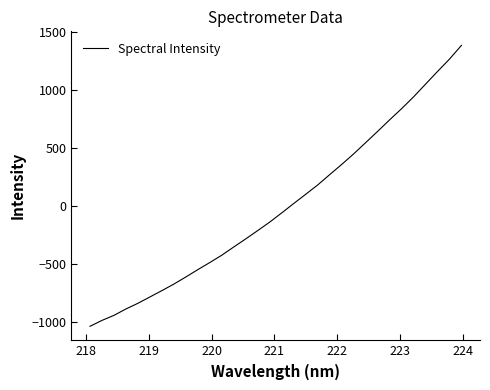

True or false: the data has more than 1 interior local peaks.

False